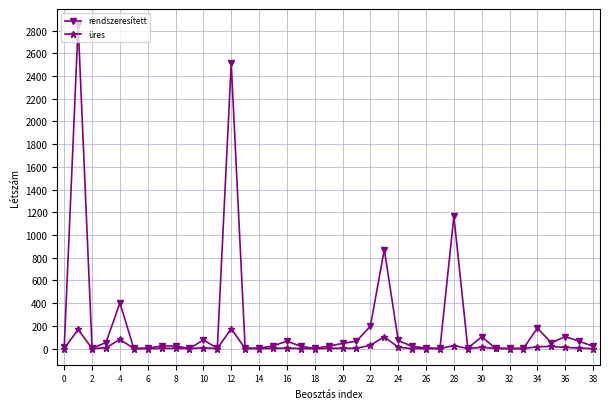

Which series has the largest total across all categories?

rendszeresített